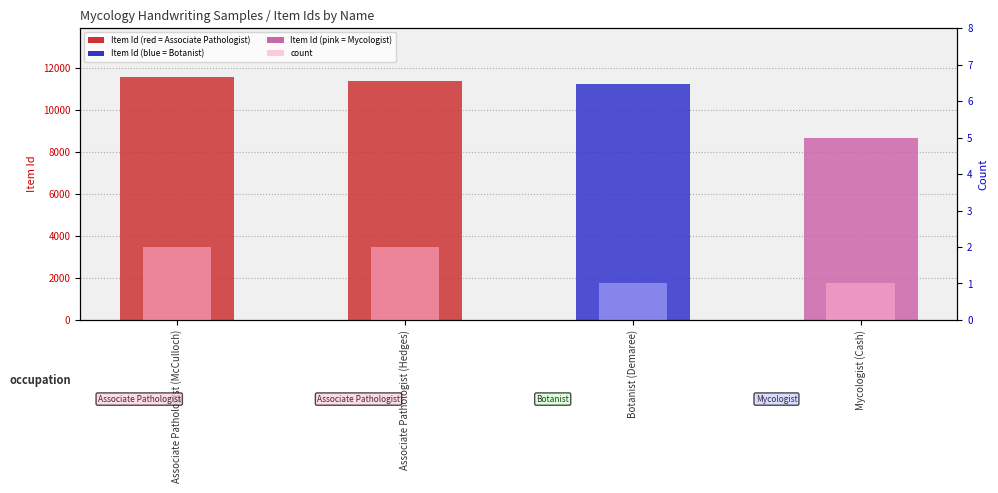

What is the difference between the second highest and minimum values in the count series?

1